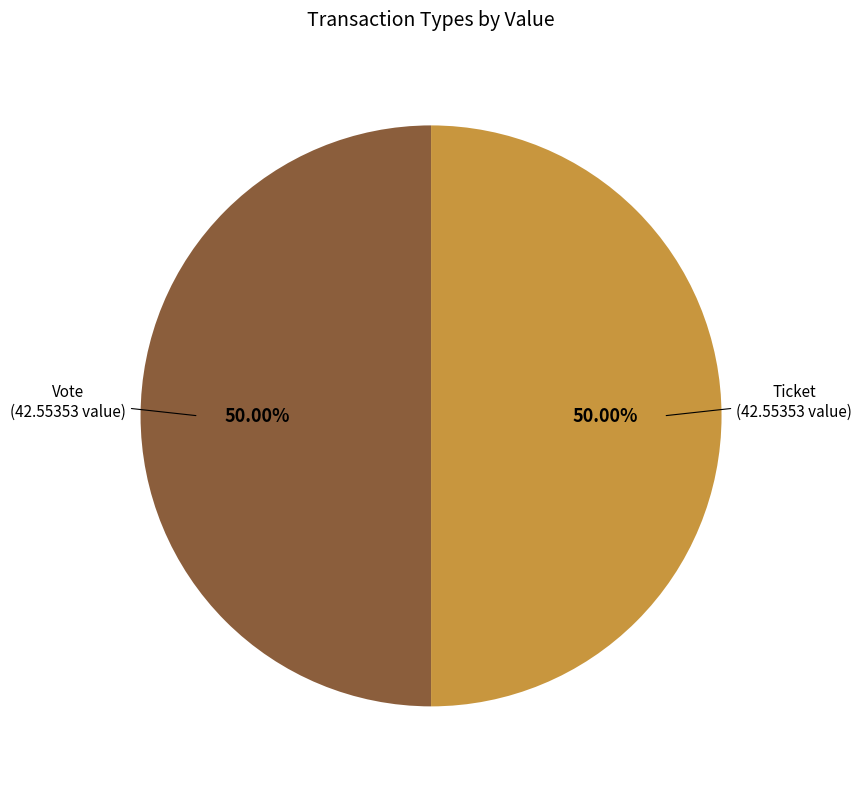

Approximately how many times larger is the value at Vote compared to Ticket?

1.0